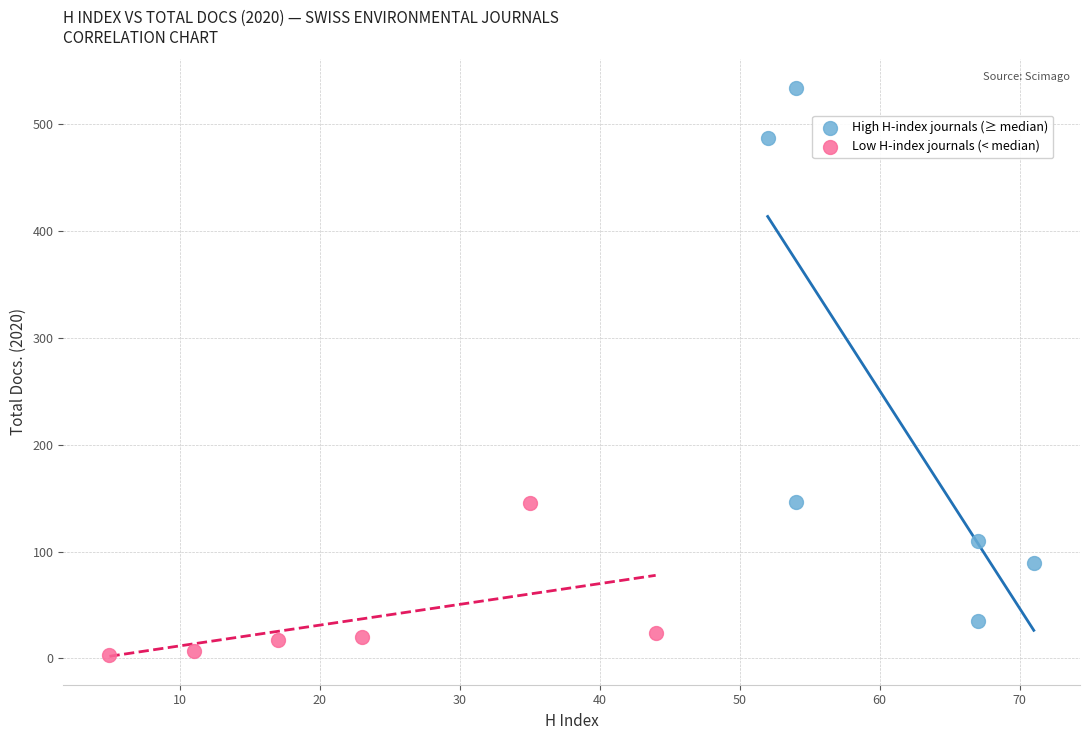

Which series has the largest Y range (max minus min)?

High H-index journals (≥ median)